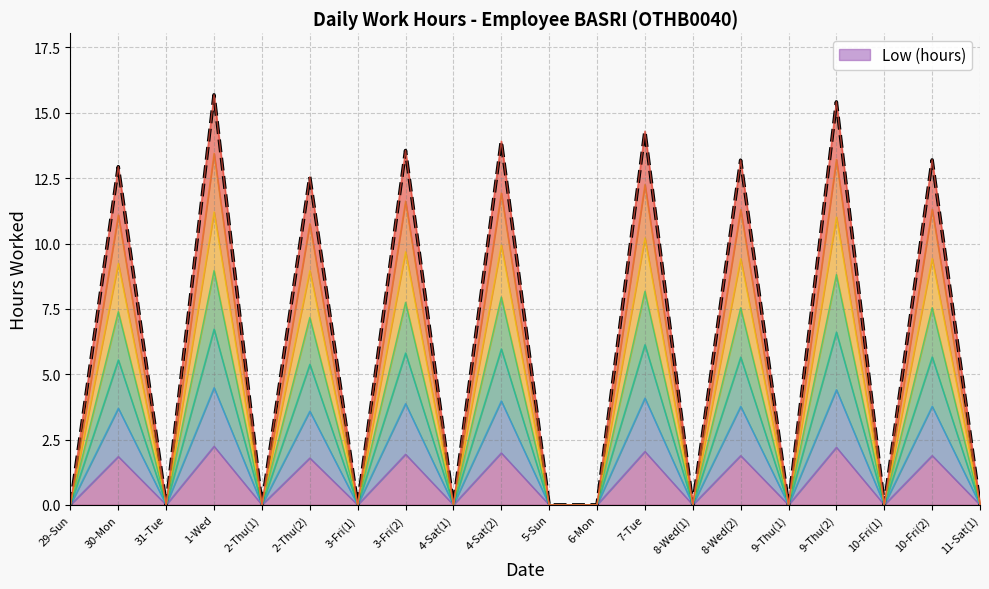

Reading left to right, extract all data points from this chart.

29-Sun=0.0	30-Mon=12.9	31-Tue=0.0	1-Wed=15.7	2-Thu(1)=0.0	2-Thu(2)=12.6	3-Fri(1)=0.0	3-Fri(2)=13.6	4-Sat(1)=0.0	4-Sat(2)=13.9	5-Sun=0.0	6-Mon=0.0	7-Tue=14.3	8-Wed(1)=0.0	8-Wed(2)=13.2	9-Thu(1)=0.0	9-Thu(2)=15.4	10-Fri(1)=0.0	10-Fri(2)=13.2	11-Sat(1)=0.0